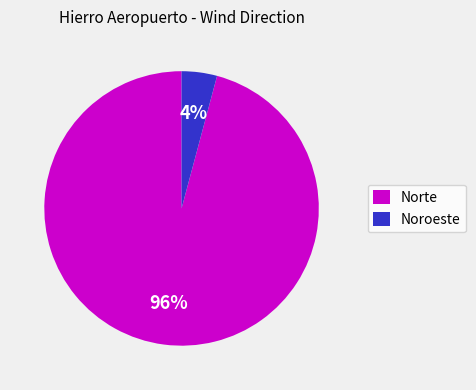

Is it true that Norte is 96% of the pie?

True